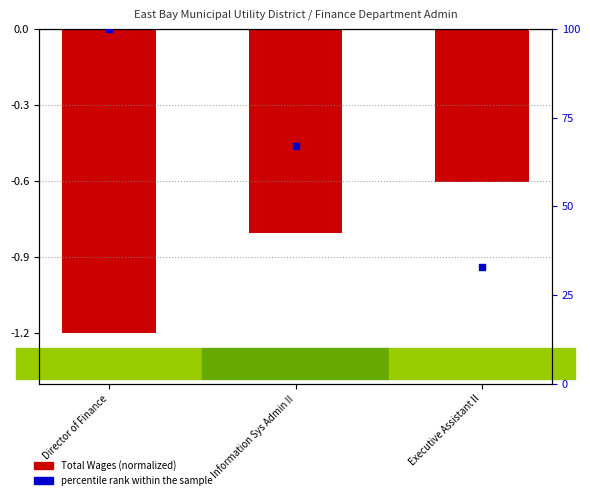

Which series contains the highest Y value?

percentile rank within the sample